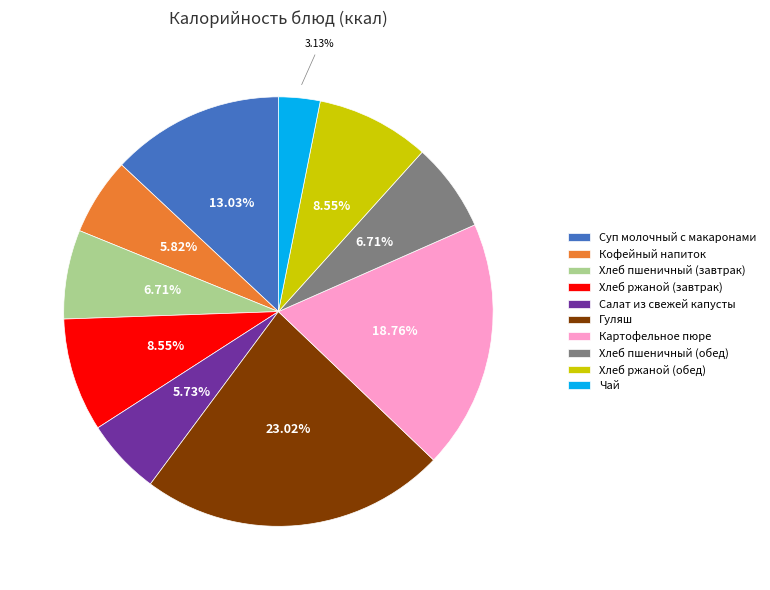

Is it true that Гуляш is 23% of the pie?

True